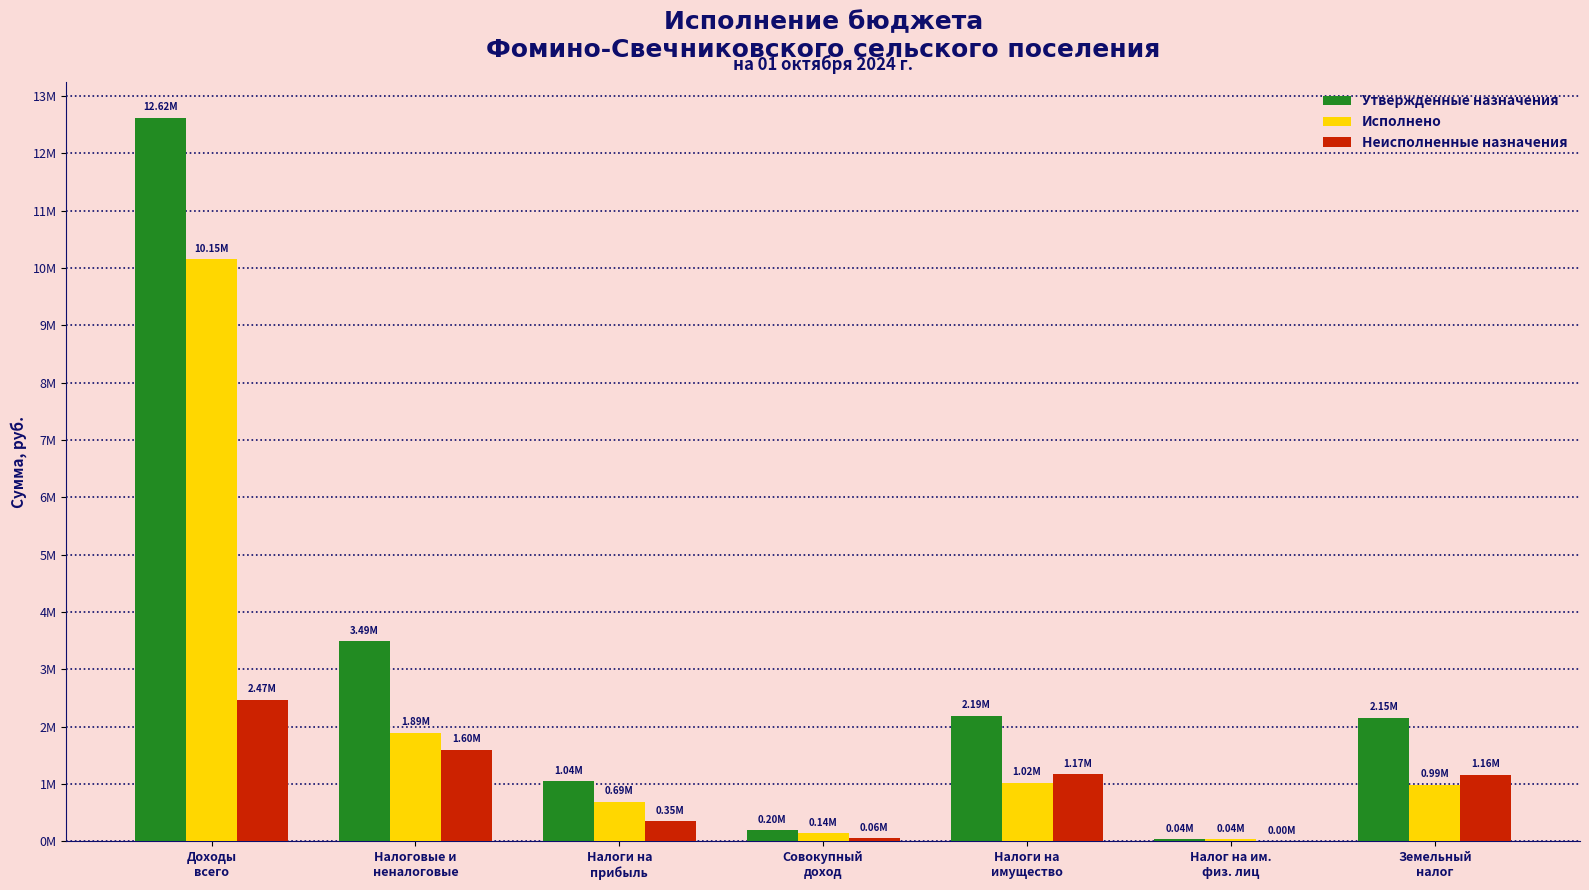

Are the bars horizontal?

No